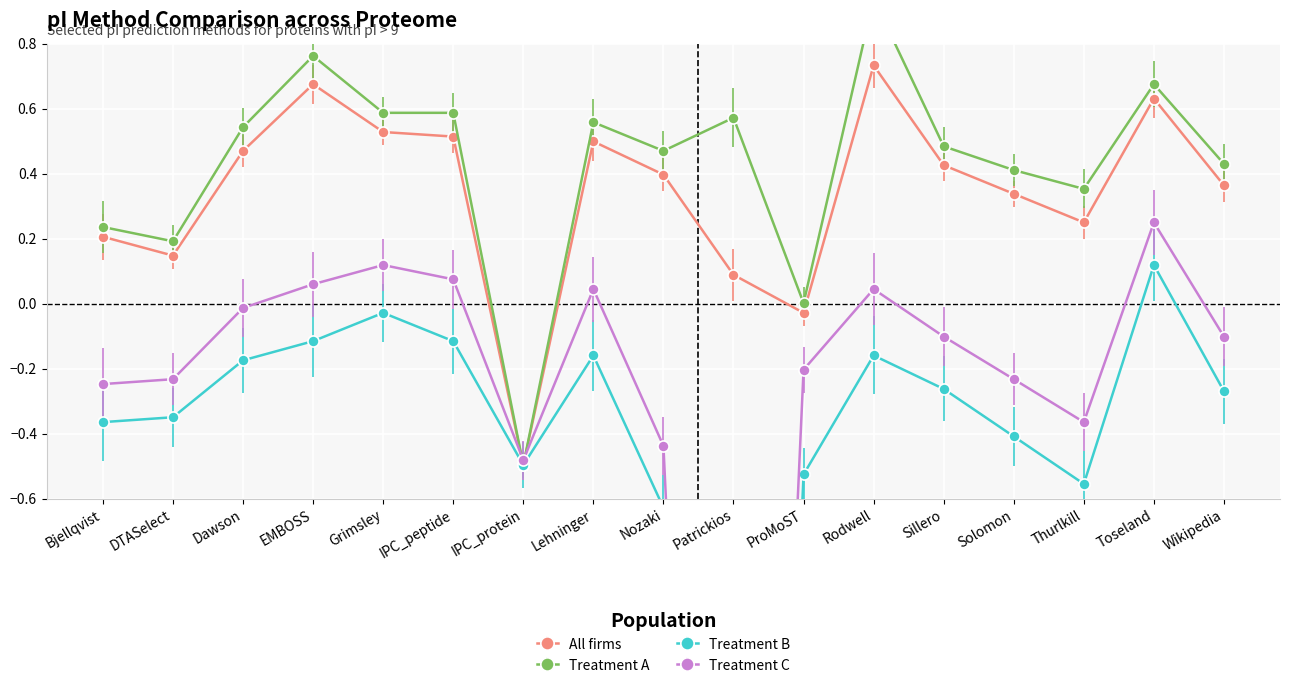

What is the smallest value displayed?

-5.5